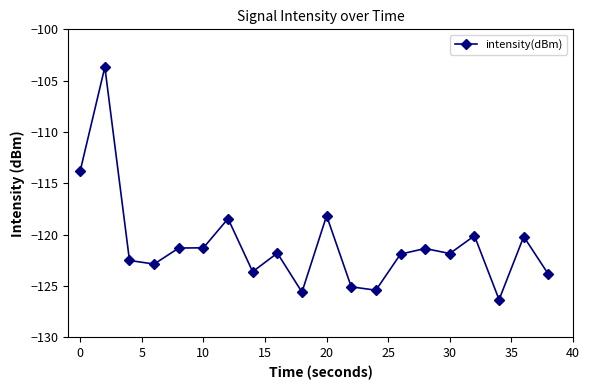

True or false: the data has more than 2 interior local peaks.

True